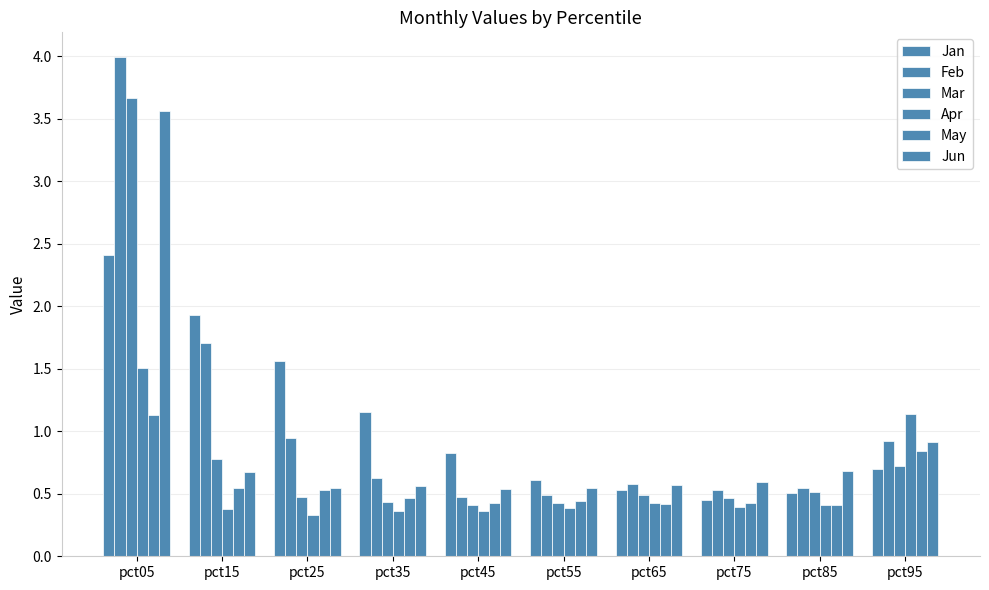

How many data points does each series have?

10